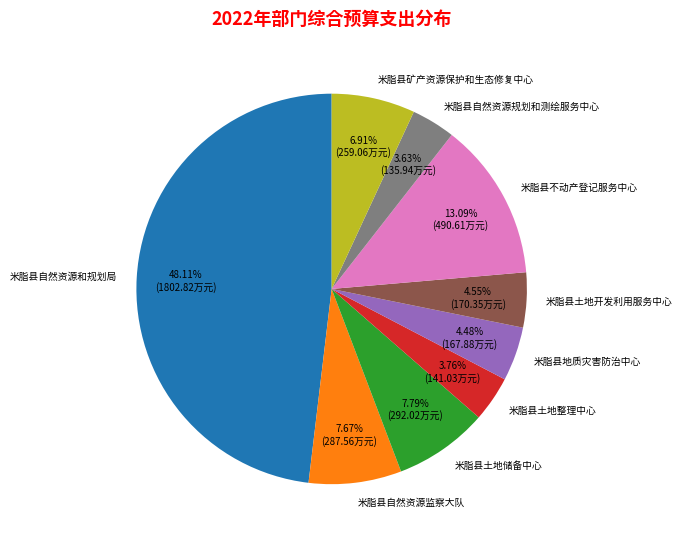

Between 米脂县土地储备中心 and 米脂县地质灾害防治中心, which is larger?

米脂县土地储备中心